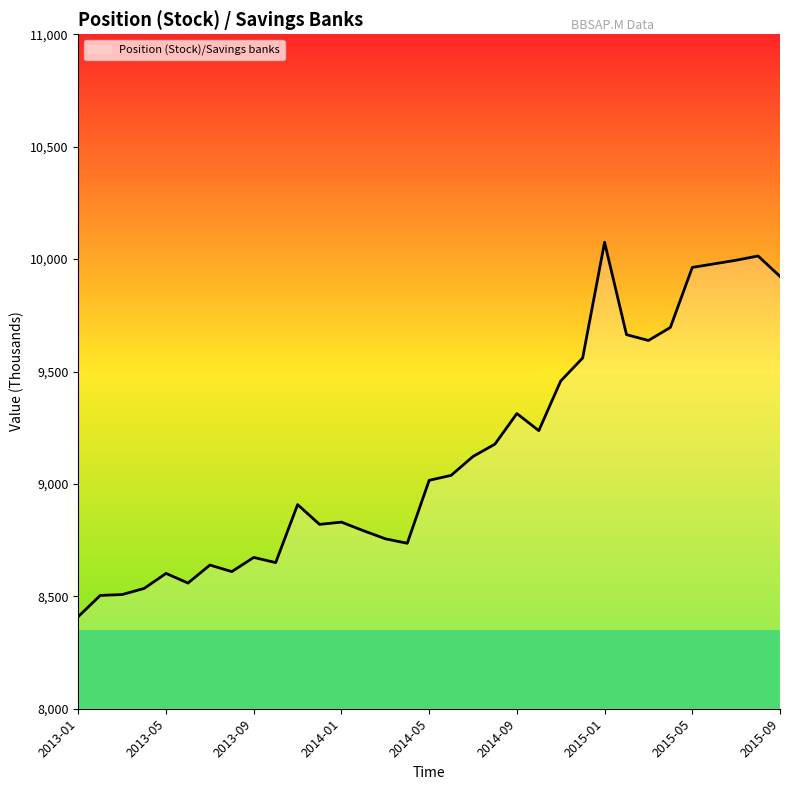

What is the difference between the maximum and minimum values?

1665